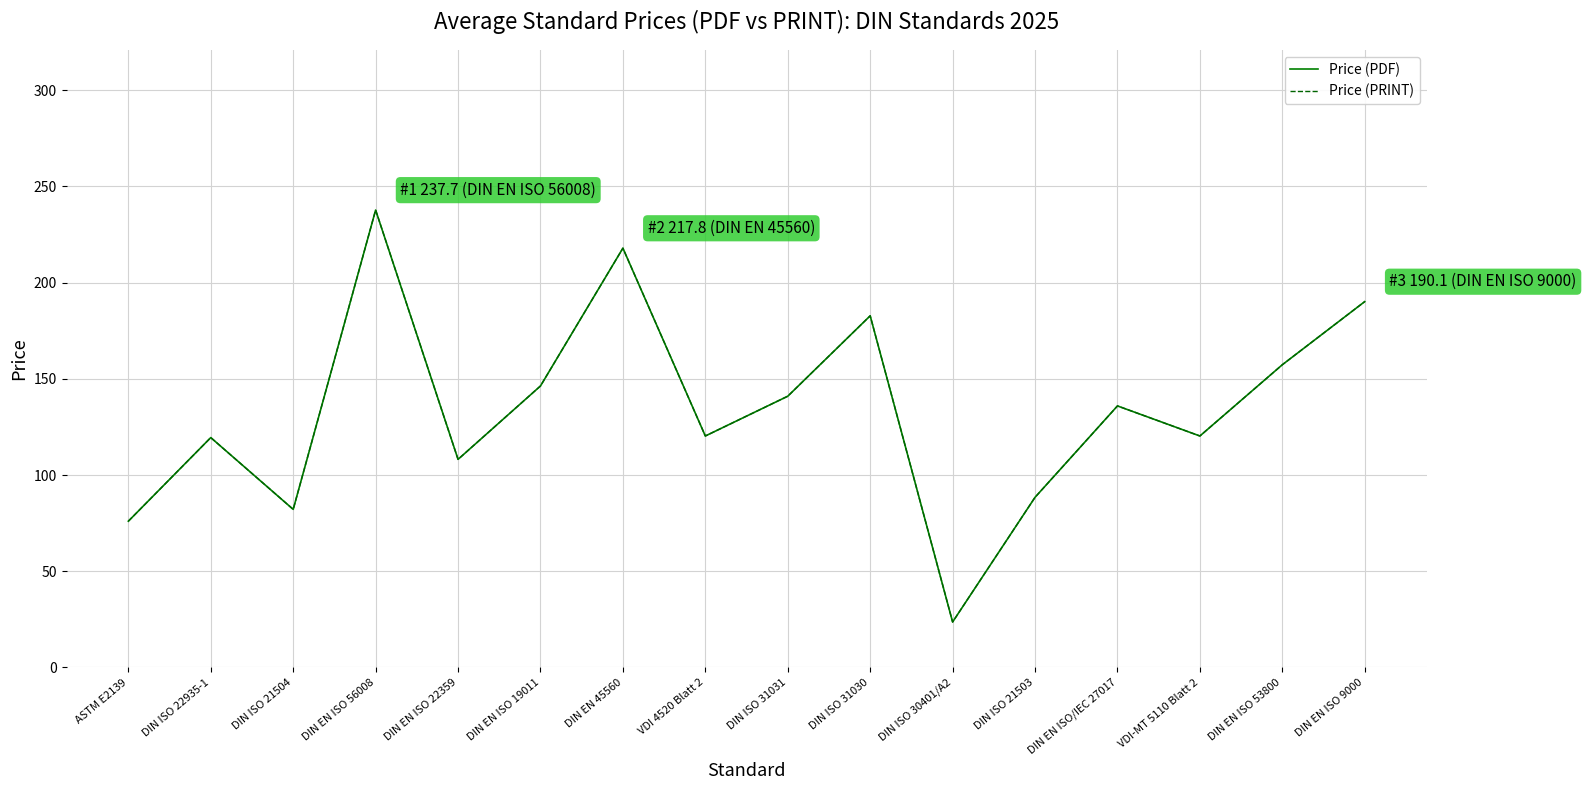

What is the label of the 9th point from the right?

VDI 4520 Blatt 2